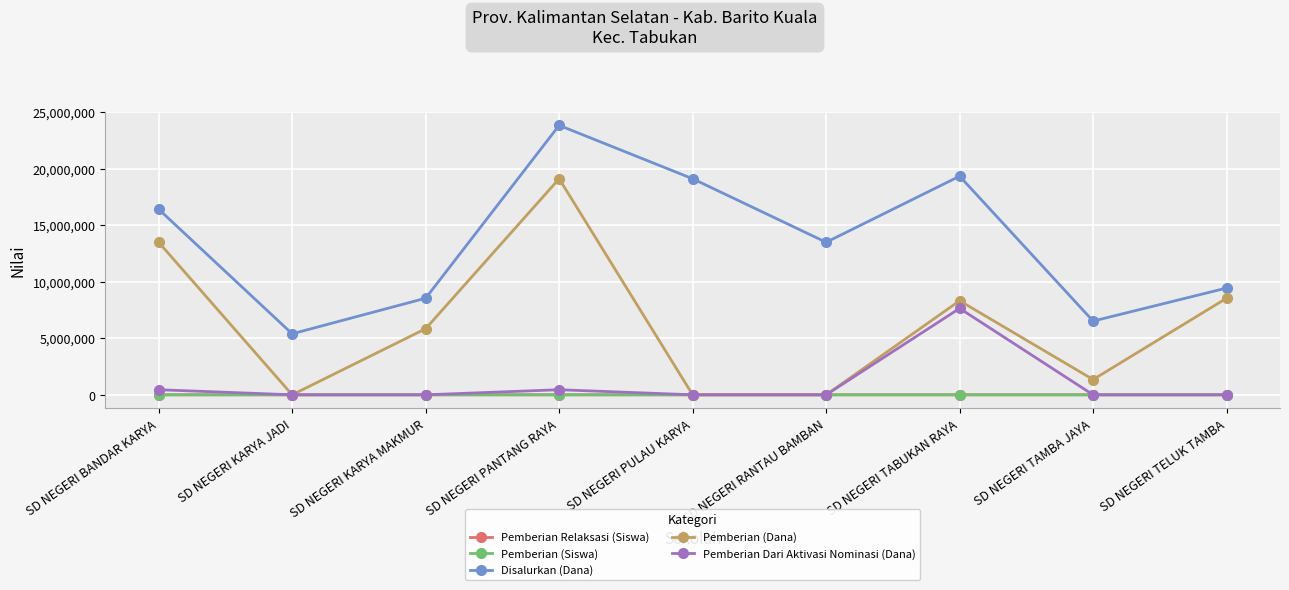

At which label does Disalurkan (Dana) reach its peak?

SD NEGERI PANTANG RAYA